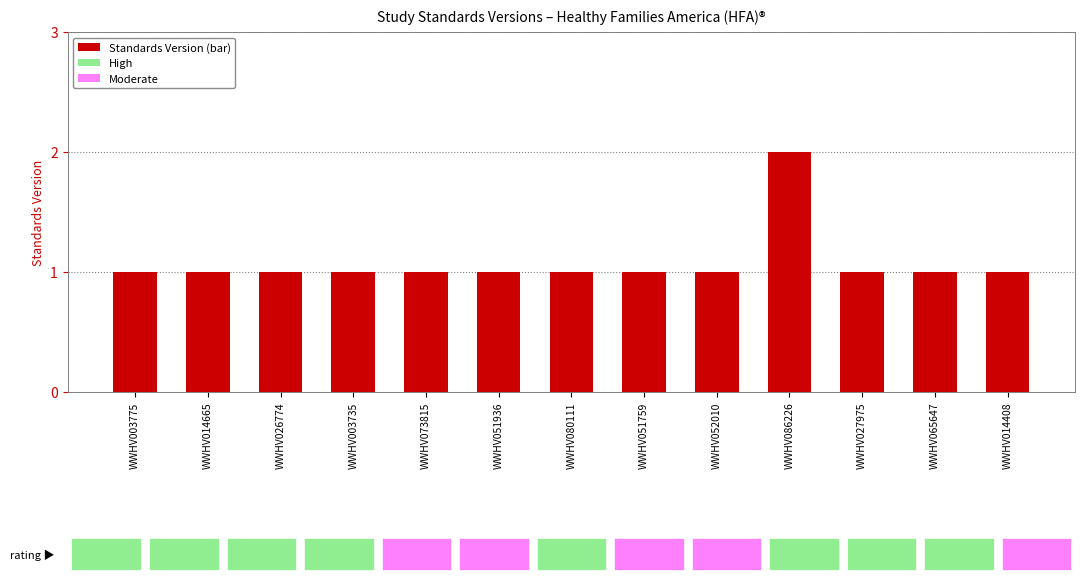

What is the sum of the values at WWHV086226 and WWHV065647?

3